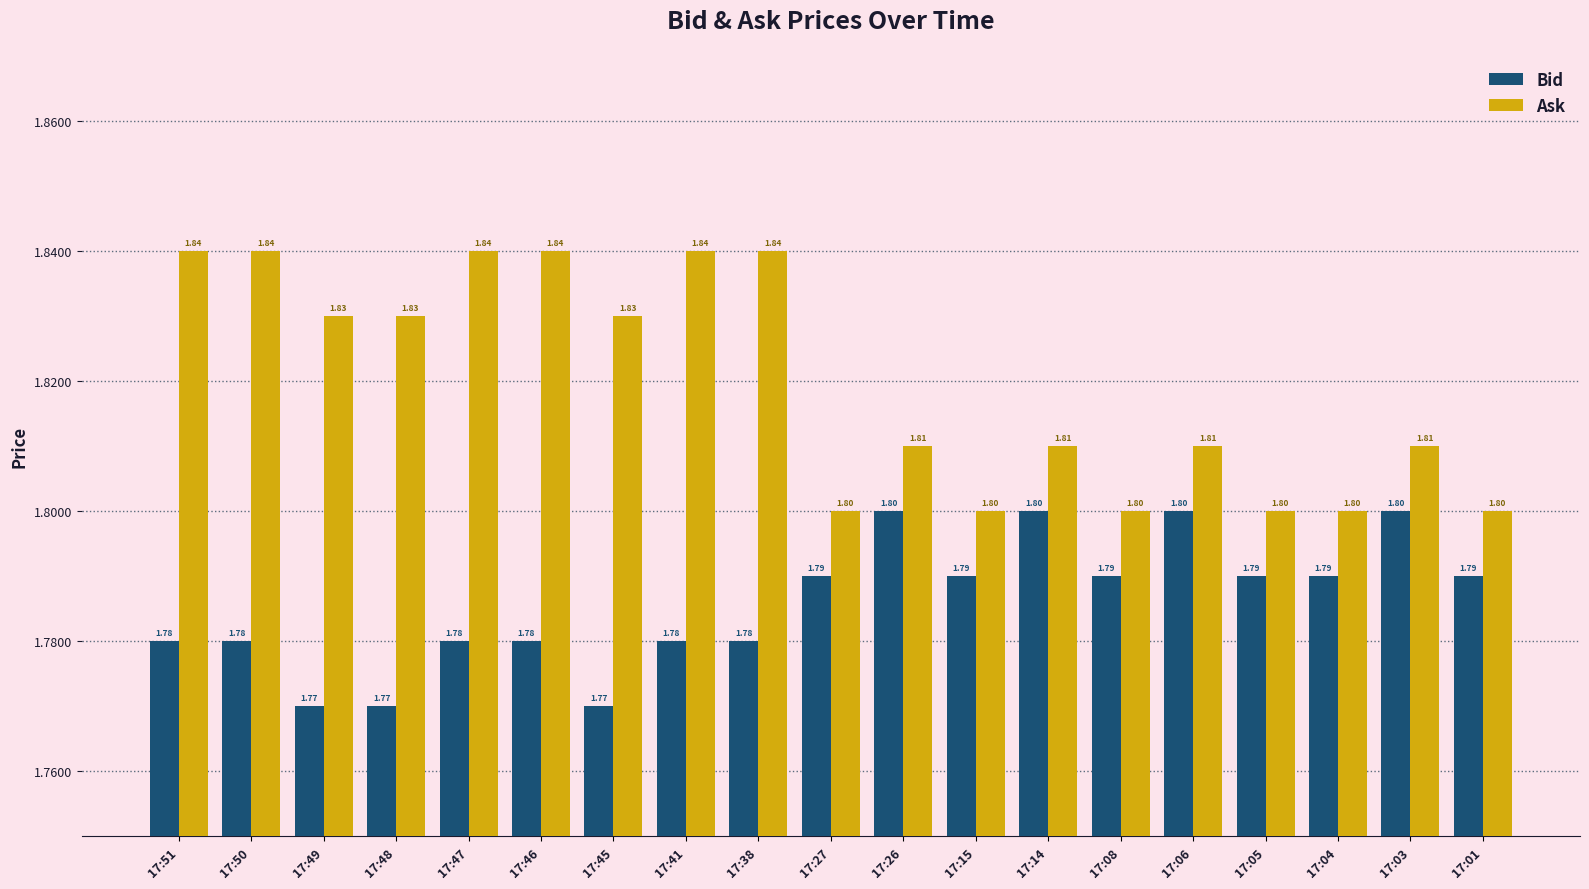

At how many categories does at least one series exceed 1?

19